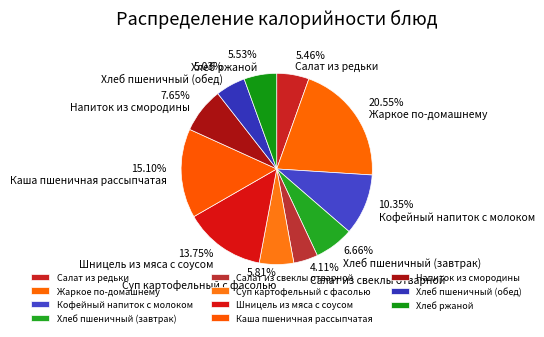

To the nearest percent, what percentage of the pie is Салат из свеклы отварной?

4%